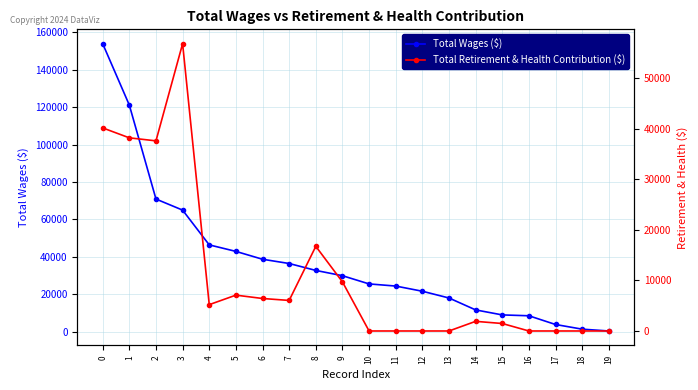

List the labels in order of Total Wages ($) value, largest first.

0, 1, 2, 3, 4, 5, 6, 7, 8, 9, 10, 11, 12, 13, 14, 15, 16, 17, 18, 19